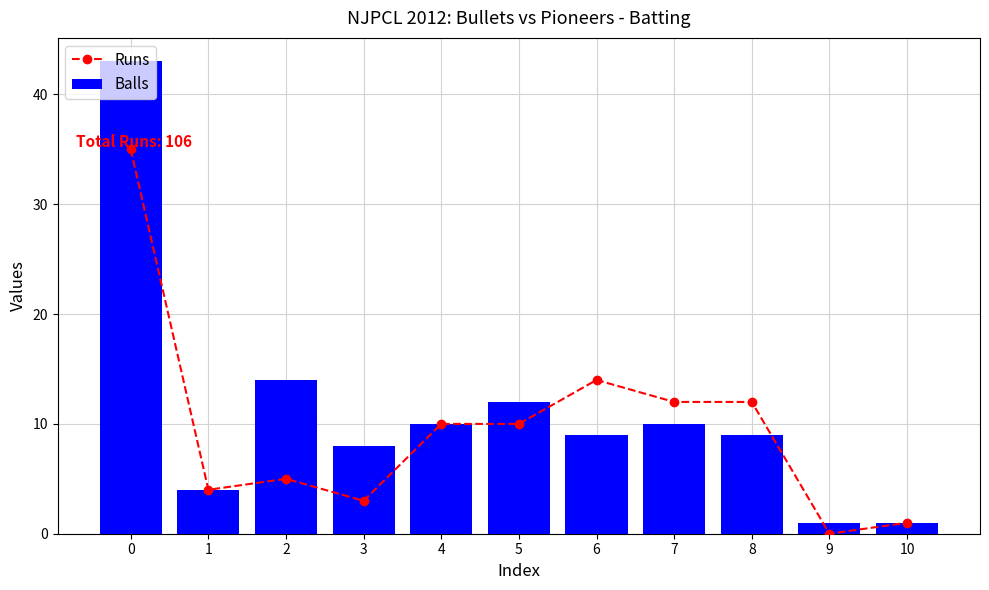

How many series are shown in this chart?

2